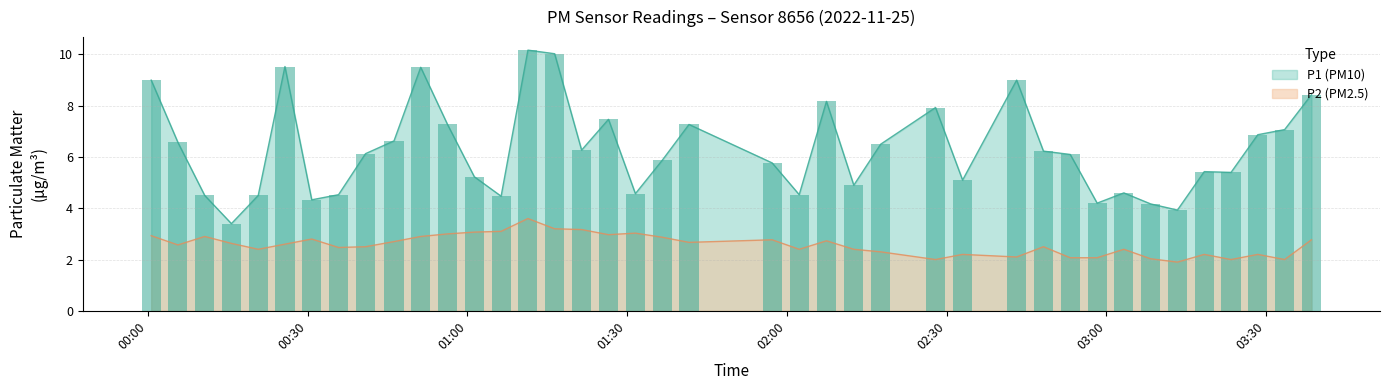

Reading left to right, what are all the values shown in this chart?

P1: 9.0	6.6	4.5	3.4	4.5	9.5	4.3	4.5	6.1	6.6	9.5	7.3	5.2	4.5	10.2	10.0	6.3	7.5	4.6	5.9	7.3	5.8	4.5	8.2	4.9	6.5	7.9	5.1	9.0	6.2	6.1	4.2	4.6	4.2	3.9	5.4	5.4	6.9	7.1	8.4
P2: 2.9	2.6	2.9	2.6	2.4	2.6	2.8	2.5	2.5	2.7	2.9	3.0	3.1	3.1	3.6	3.2	3.2	3.0	3.0	2.9	2.7	2.8	2.4	2.7	2.4	2.3	2.0	2.2	2.1	2.5	2.1	2.1	2.4	2.0	1.9	2.2	2.0	2.2	2.0	2.8